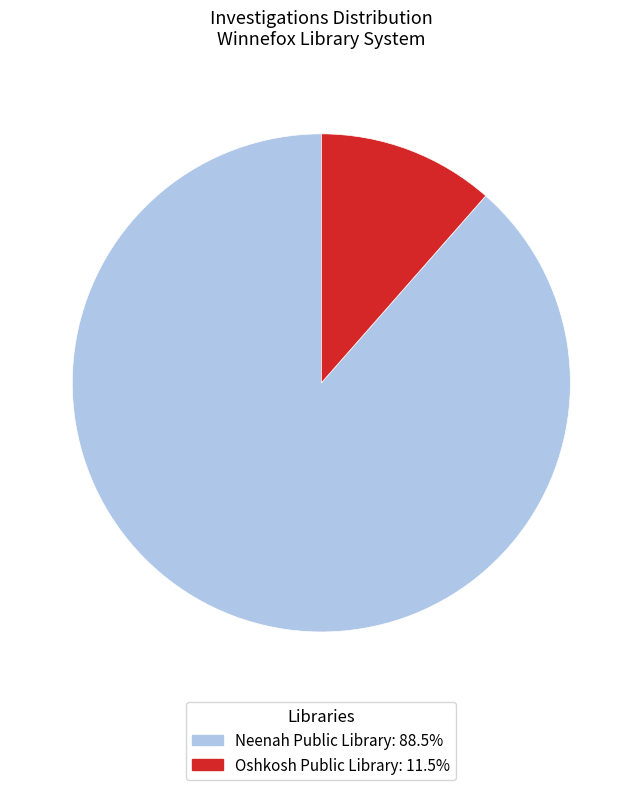

The Oshkosh Public Library slice represents 11% of the pie. True or false?

True